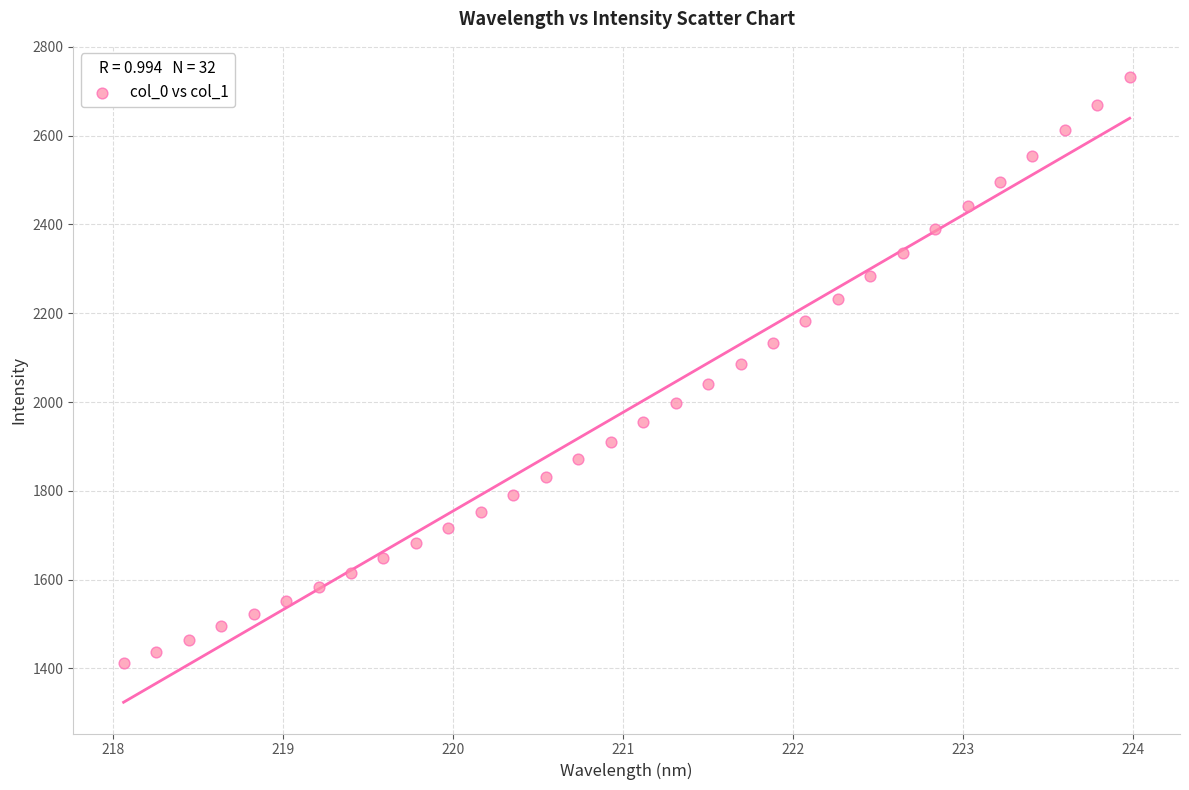

What is the range of Y values (max minus min)?

1319.8